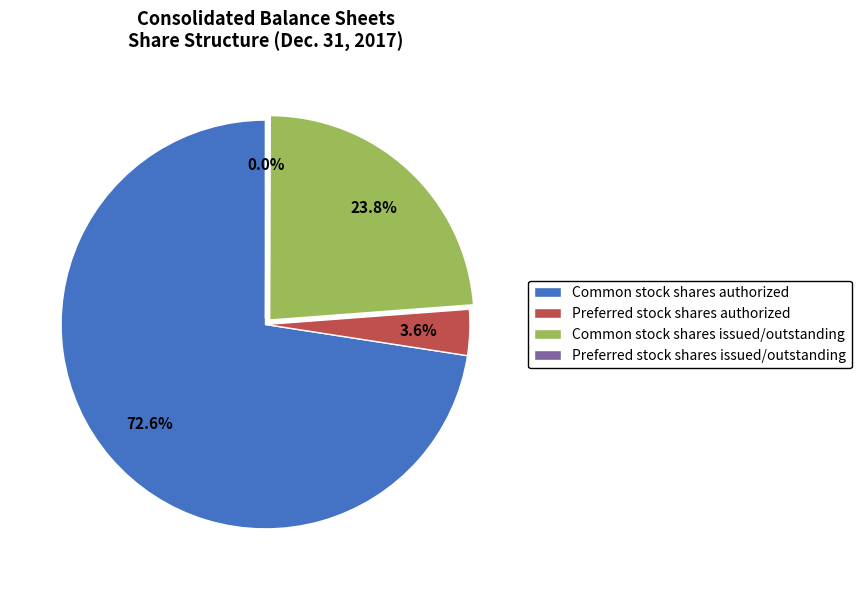

Combined, what portion of the pie is Preferred stock shares authorized and Common stock shares issued/outstanding?

27.4%